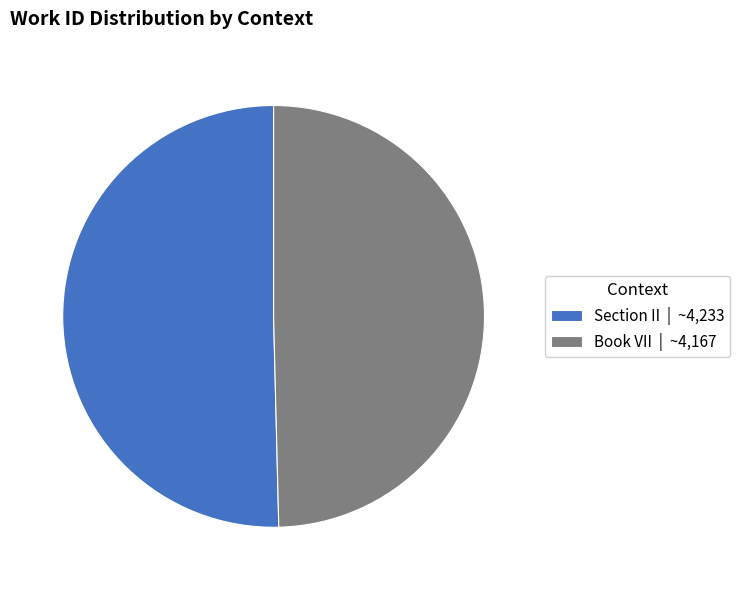

Combined, do Book VII and Section II account for over 50%?

Yes